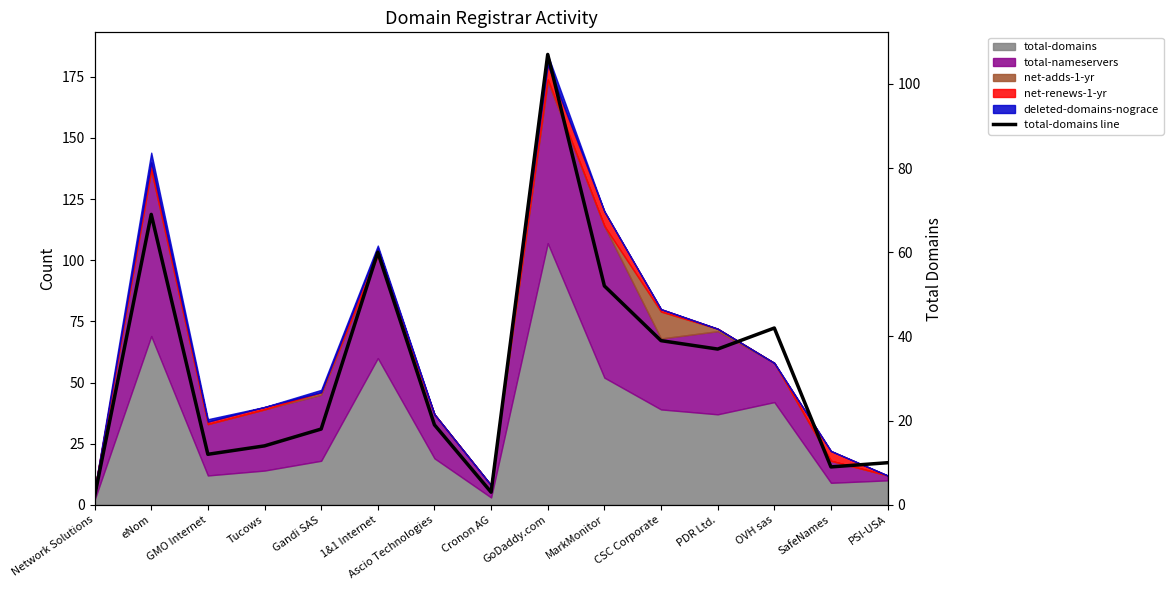

What is the difference between the maximum and minimum values?

105